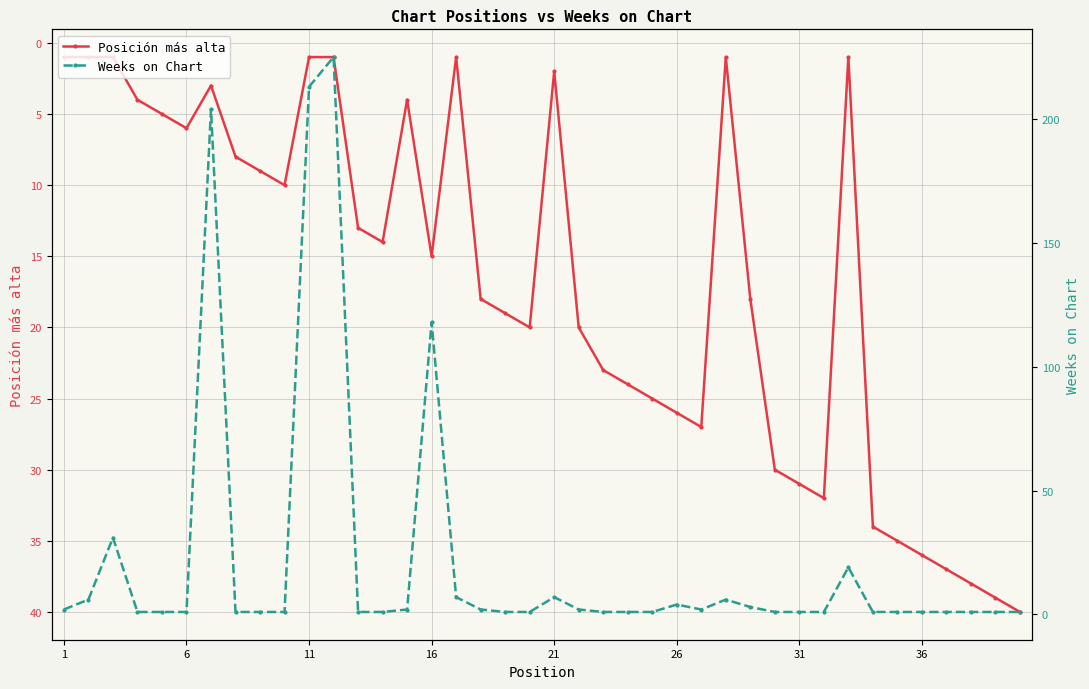

Which series has the widest spread of values?

Weeks on Chart